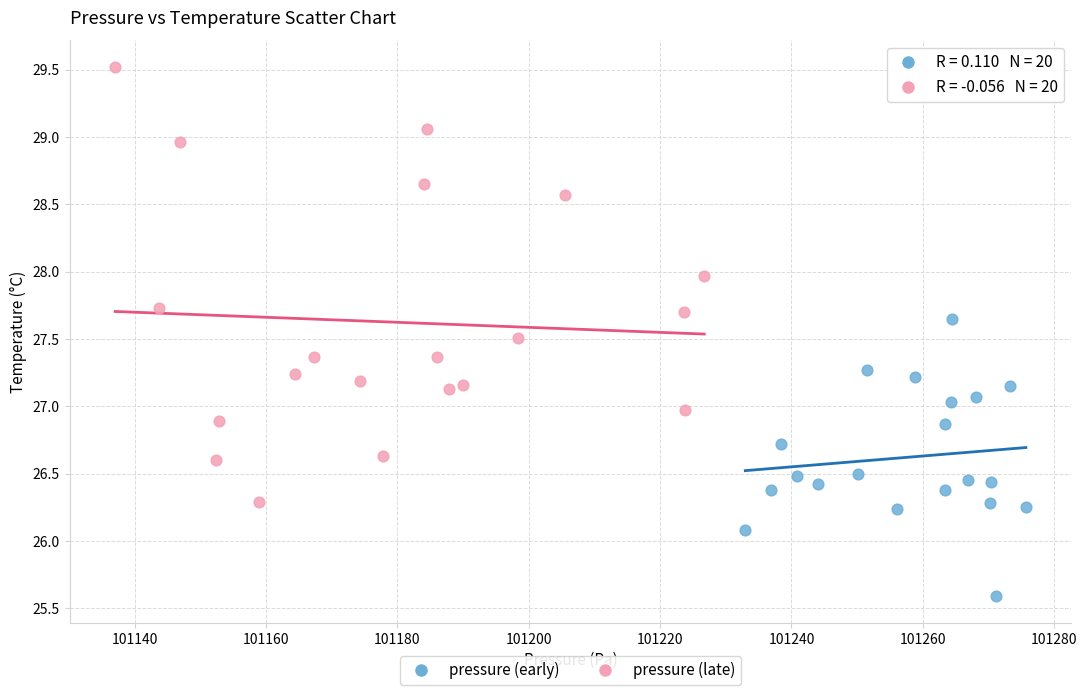

Which series contains the highest Y value?

pressure (late)